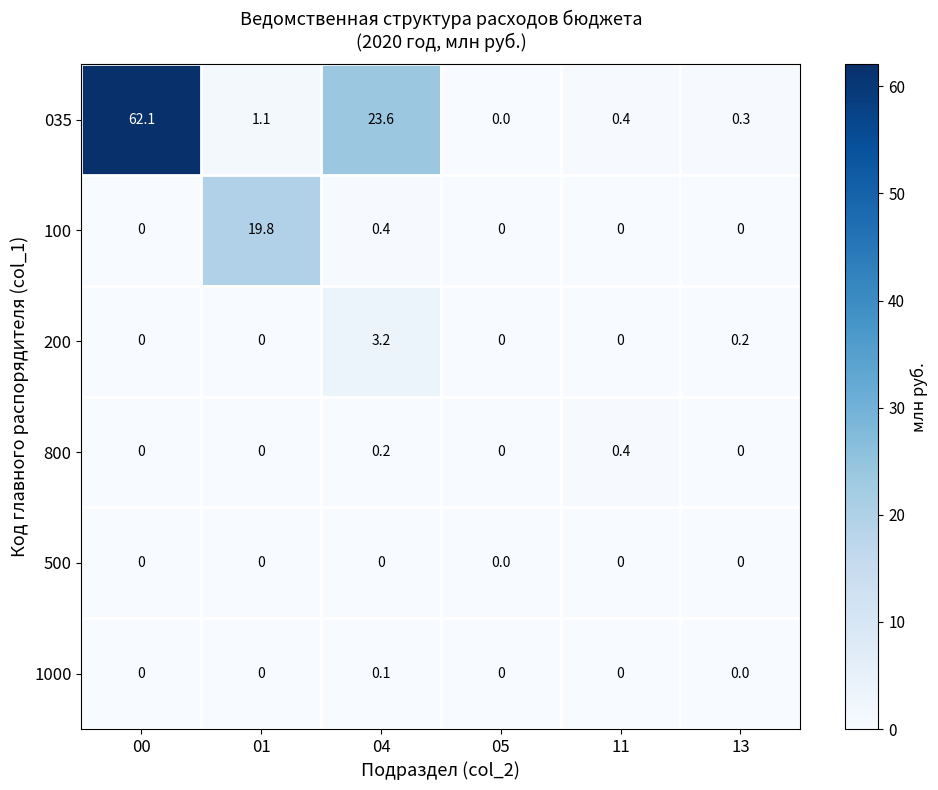

Which series has the largest range (max minus min)?

035